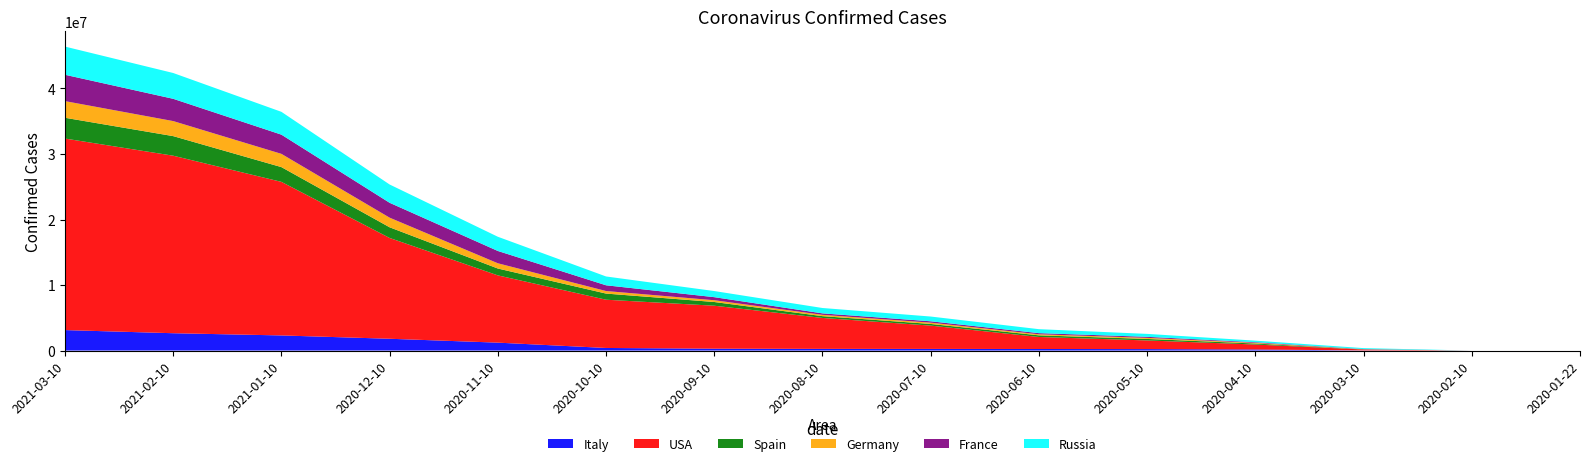

Reading left to right, what are all the values shown in this chart?

Italy: 3123368	2644707	2306516	1799015	1205881	392539	284616	255278	248803	236142	219814	159516	17660	3	3
USA: 29236735	27097095	23441737	15386562	10268446	7366505	6557836	4722112	3557091	1835290	1320616	759909	135586	15	5
Spain: 3172101	2989085	2252164	1628208	1046132	936560	566326	272421	253908	250545	231732	152271	13910	1	0
Germany: 2541781	2296323	2022884	1469667	800946	388828	271247	202045	198343	159912	163009	103374	18328	16	0
France: 4022429	3400324	2930994	2270573	1878498	876342	467614	222469	208015	174918	158303	94863	38105	12	6
Russia: 4302726	3939162	3483531	2792615	2169424	1346380	935066	820060	726036	606043	449256	242271	147068	17	2